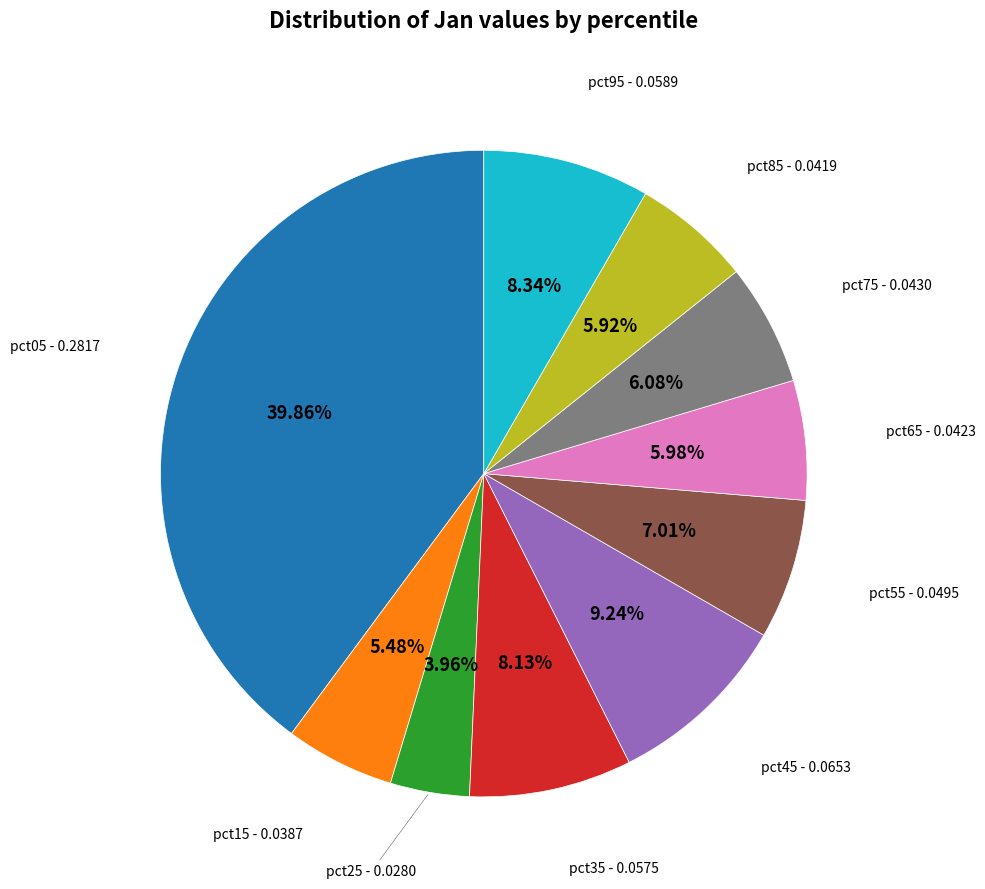

The pct45 slice represents 1% of the pie. True or false?

False